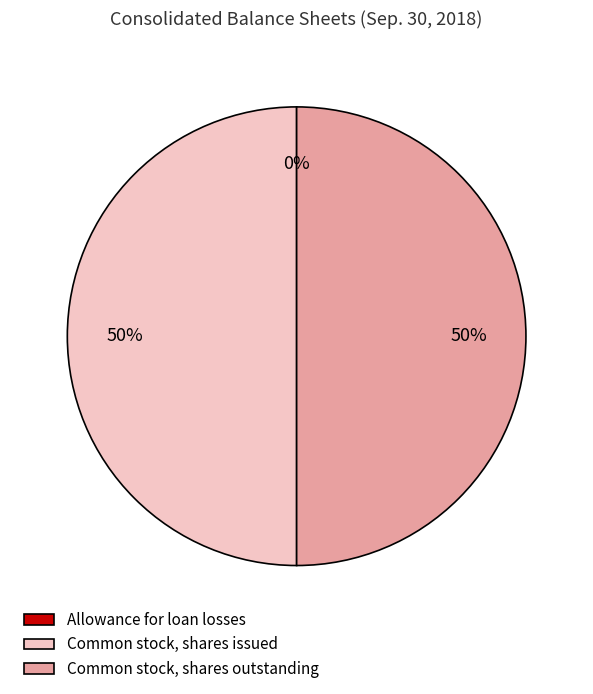

What percentage is the Common stock, shares outstanding slice, to the nearest percent?

50%